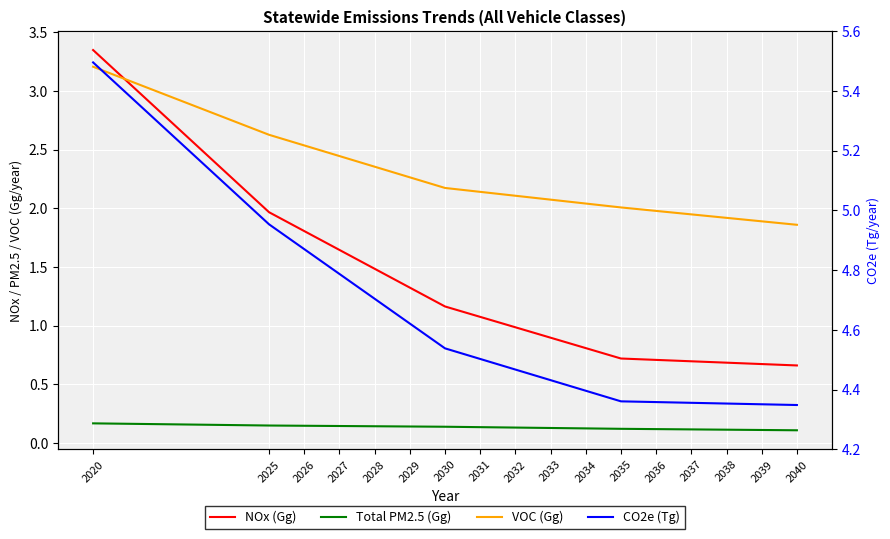

At which category is the sum across all series the highest?

2020